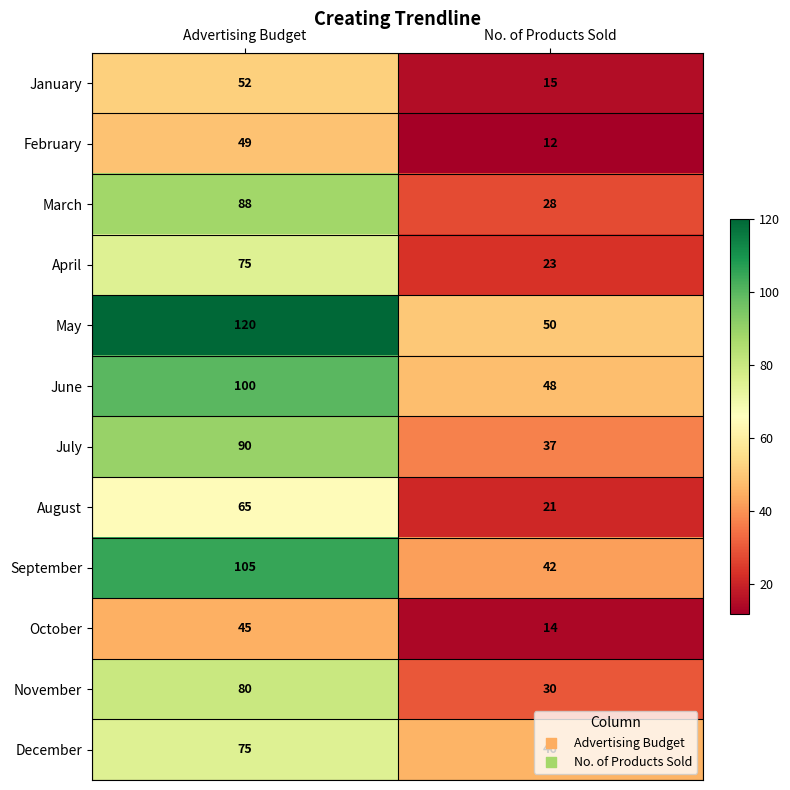

List the labels in order of November value, smallest first.

No. of Products Sold, Advertising Budget